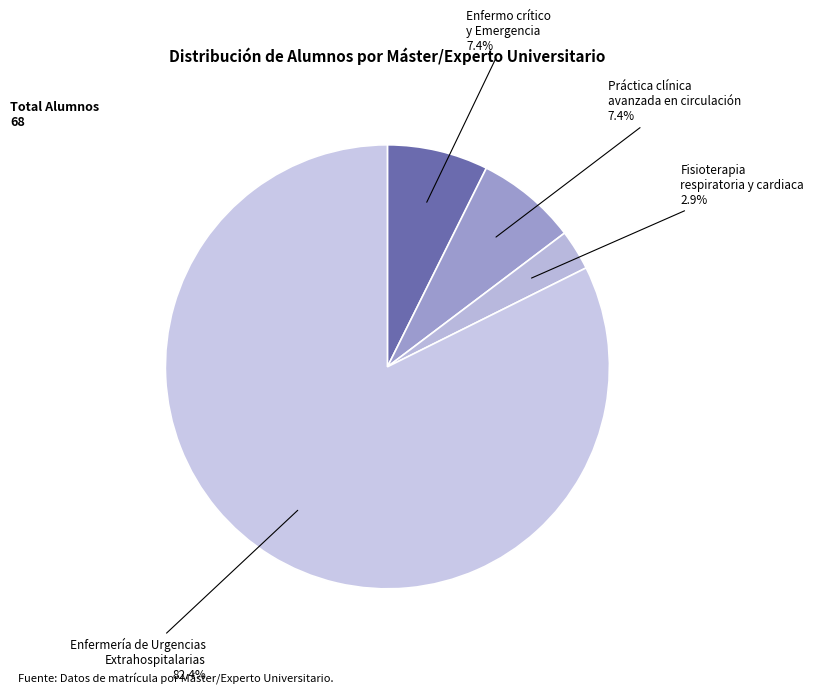

Is Enfermería de Urgencias Extrahospitalarias the majority of the pie?

Yes